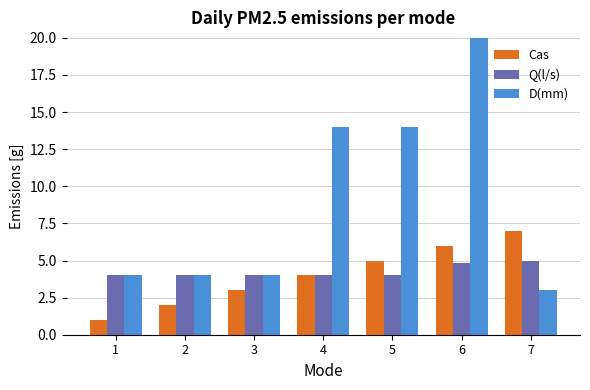

Are the bars grouped side by side (vs. stacked)?

Yes